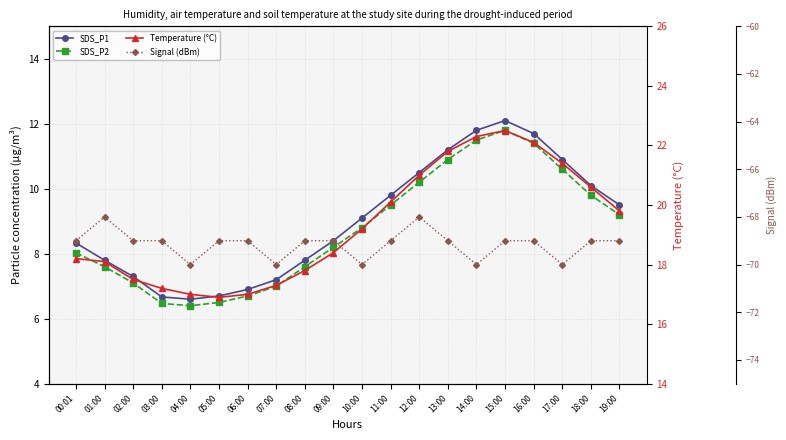

At which category is the sum across all series the highest?

15:00